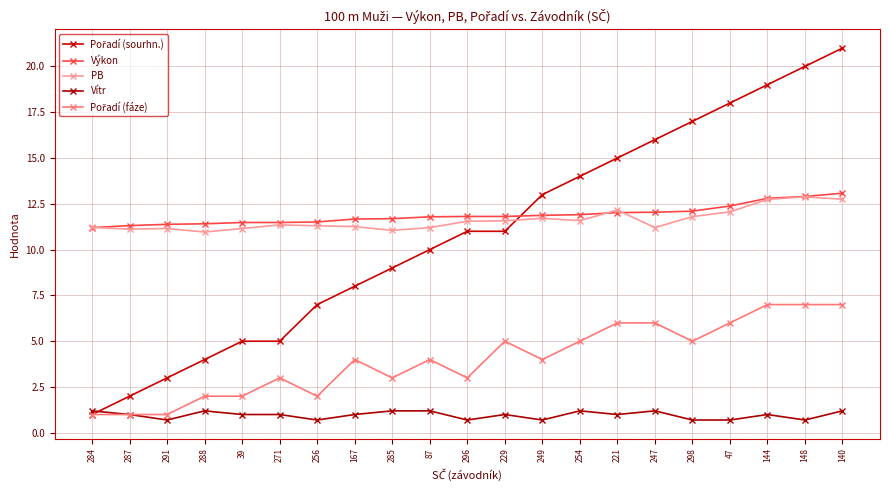

At which category is the sum across all series the highest?

140